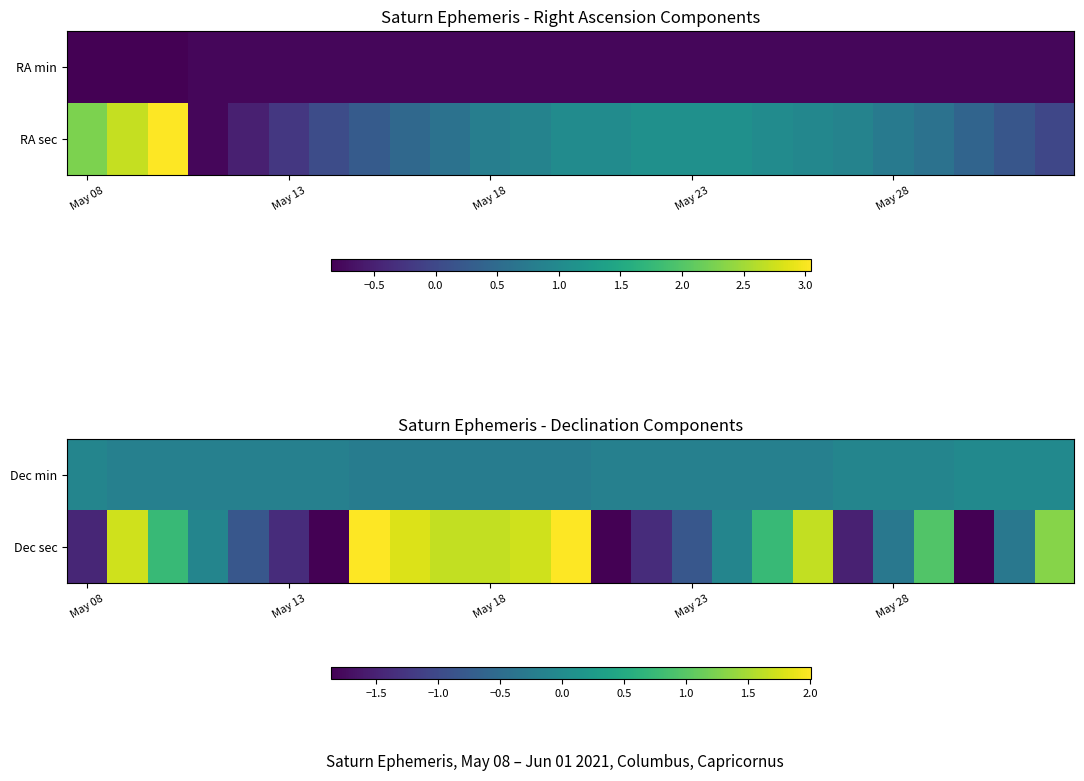

Between 9 and 12, which is larger?

9